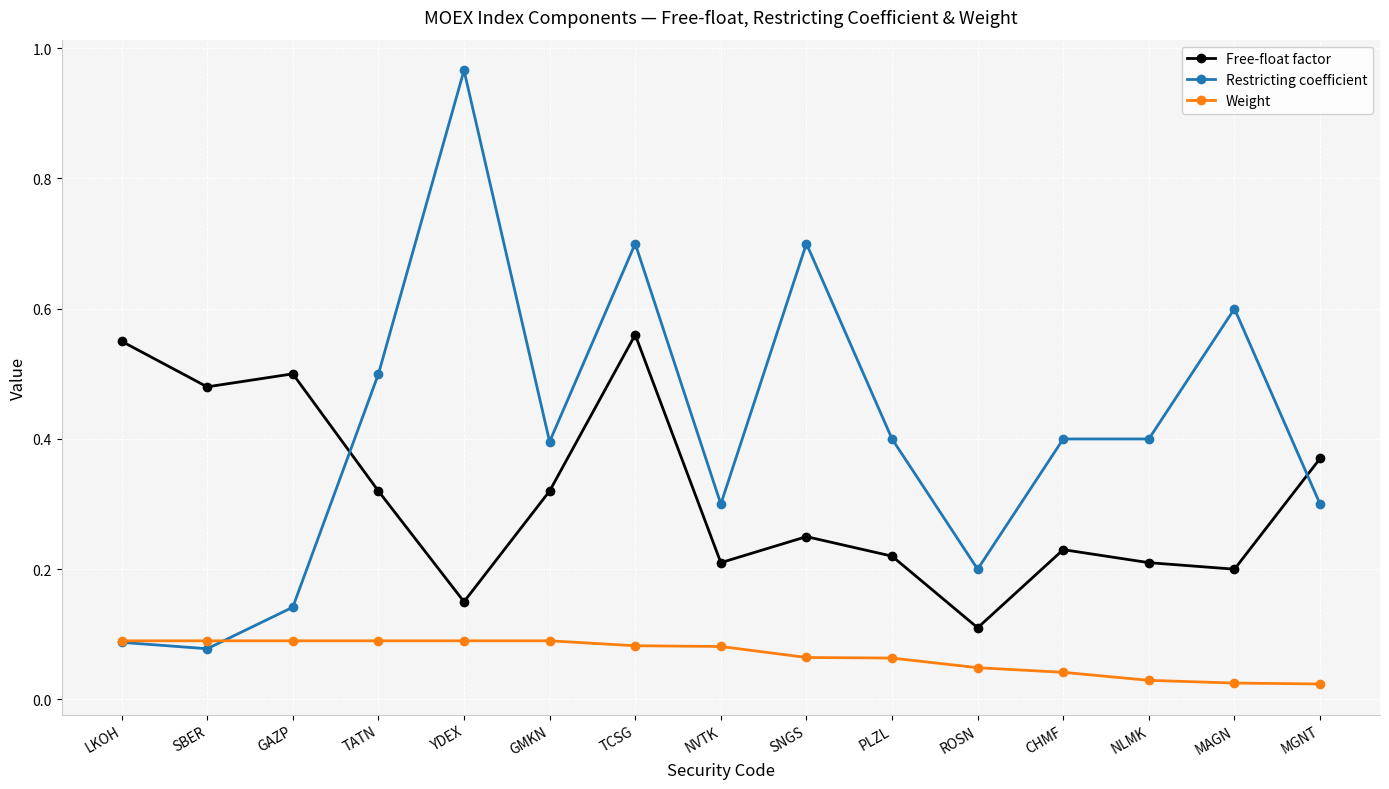

Which series has the widest spread of values?

Restricting coefficient